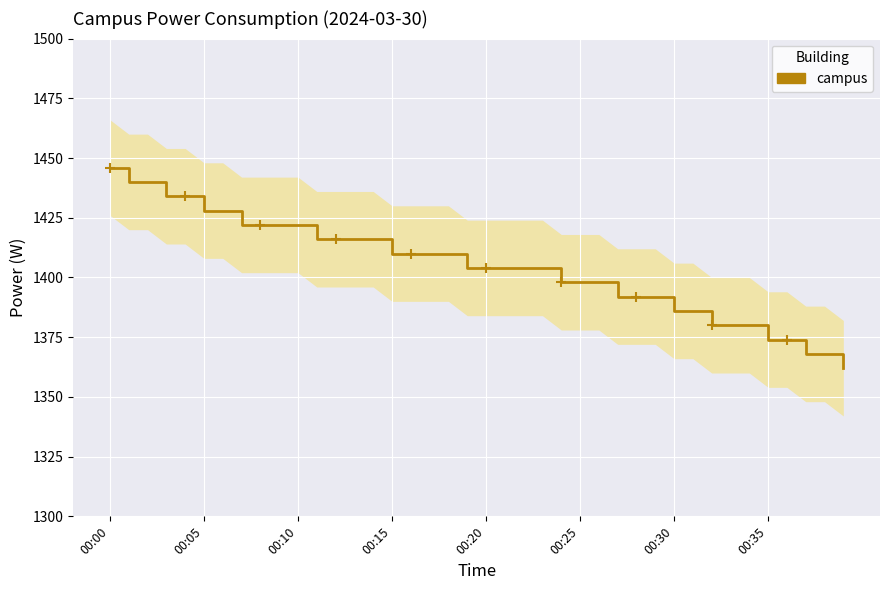

True or false: there are more than 0 points higher than both neighbors.

False